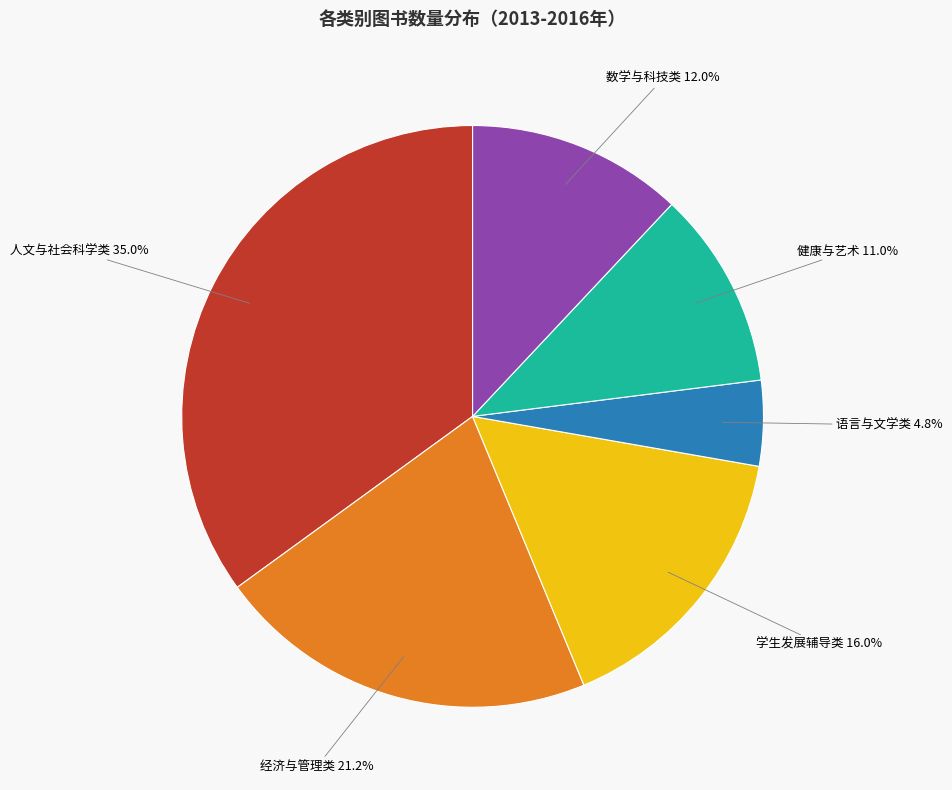

Is it true that 数学与科技类 is 24% of the pie?

False